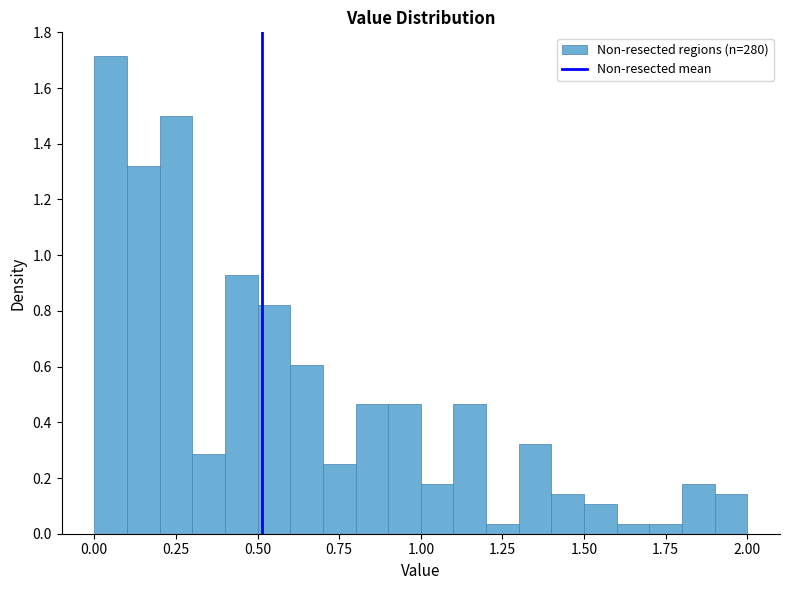

Around what value on the x-axis is the tallest bar? Give the approximate position of its centre, as read against the axis.

0.05